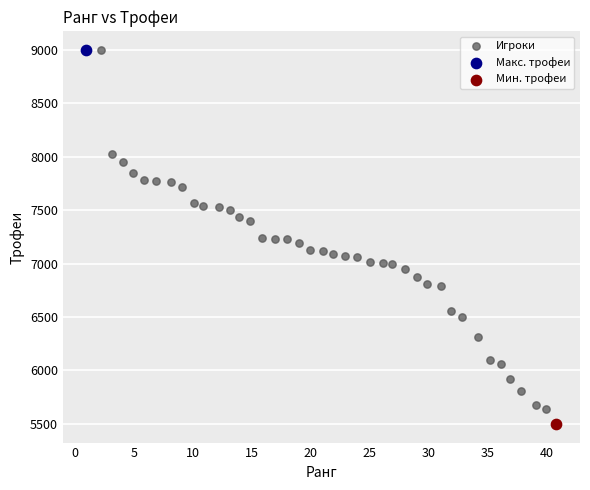

What are all the series names shown in the legend?

Игроки, Макс. трофеи, Мин. трофеи